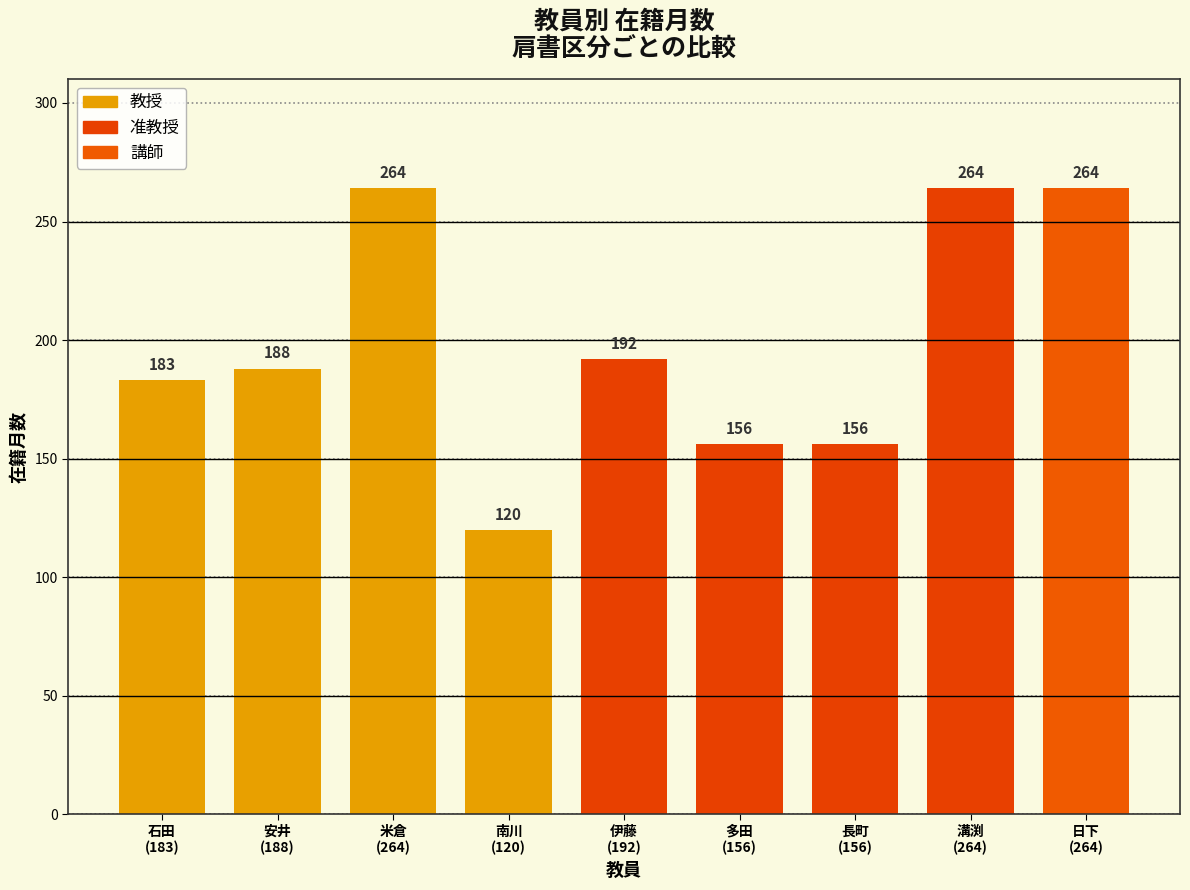

Reading left to right, extract all data points from this chart.

183	188	264	120	192	156	156	264	264